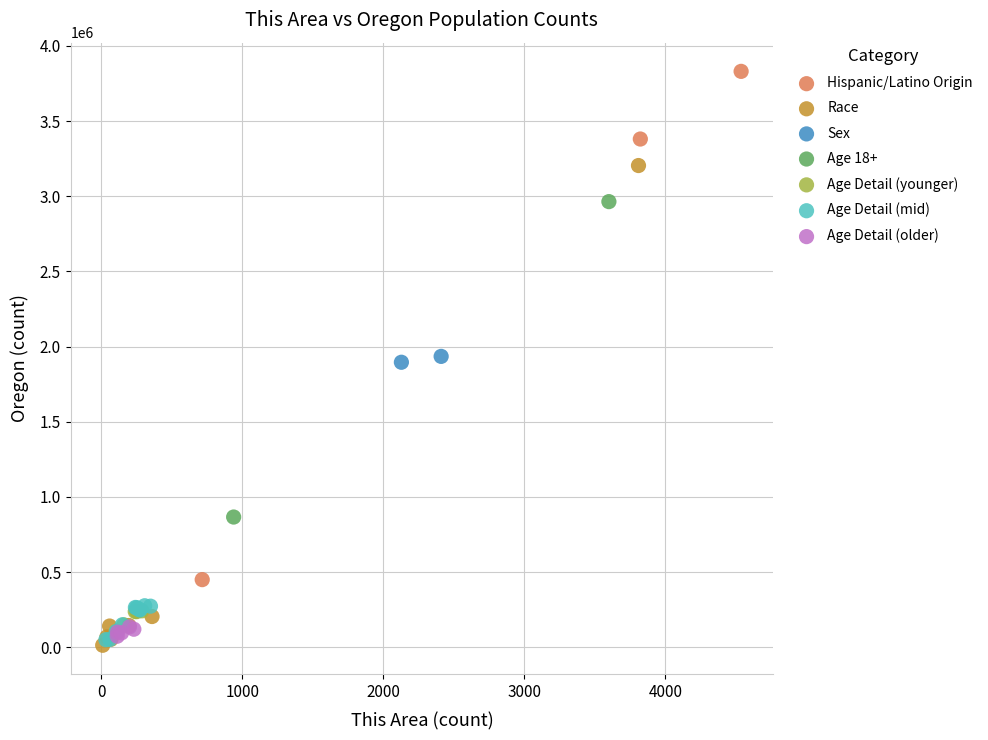

Which series contains the lowest Y value?

Race